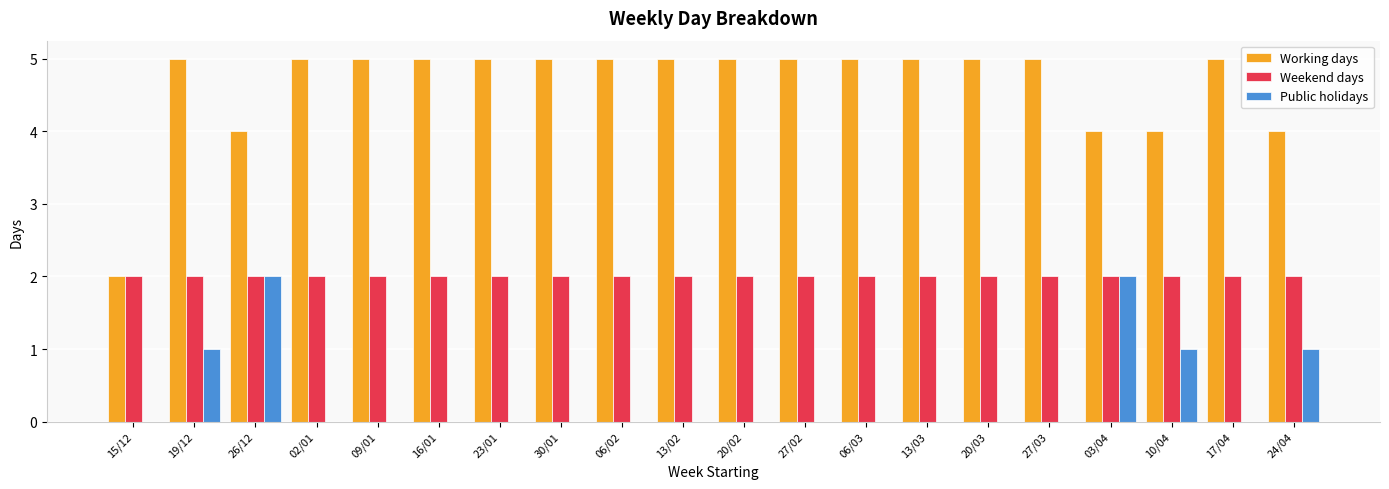

Which series has the largest total across all categories?

Working days